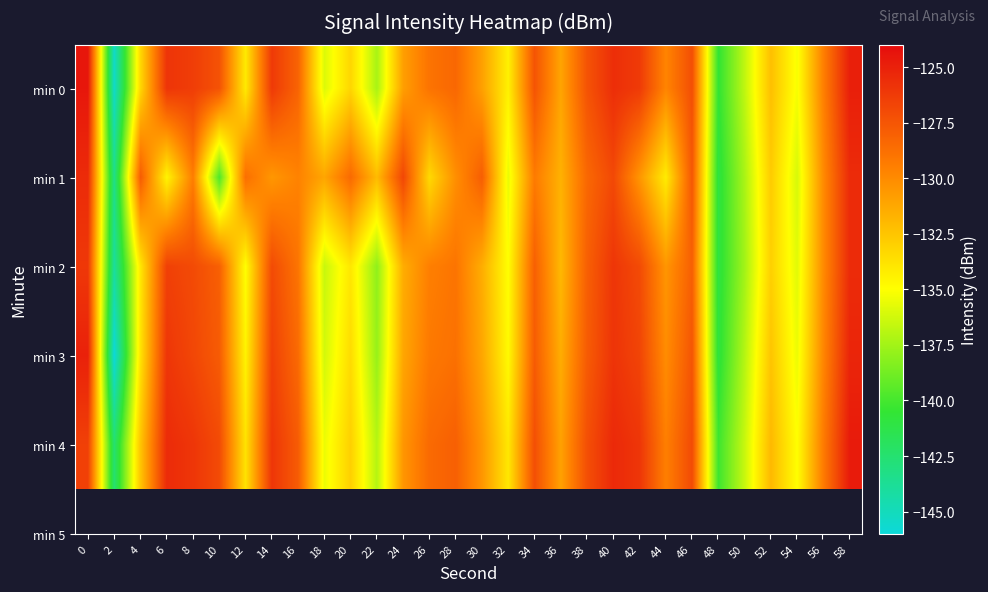

Which has a higher value, 58 or 2?

58